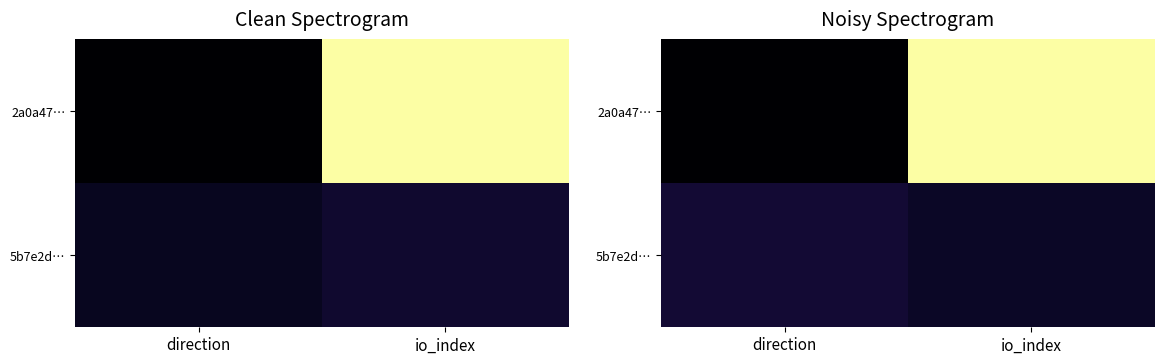

What is the sum of the 5b7e2d… values at direction and io_index?

0.3